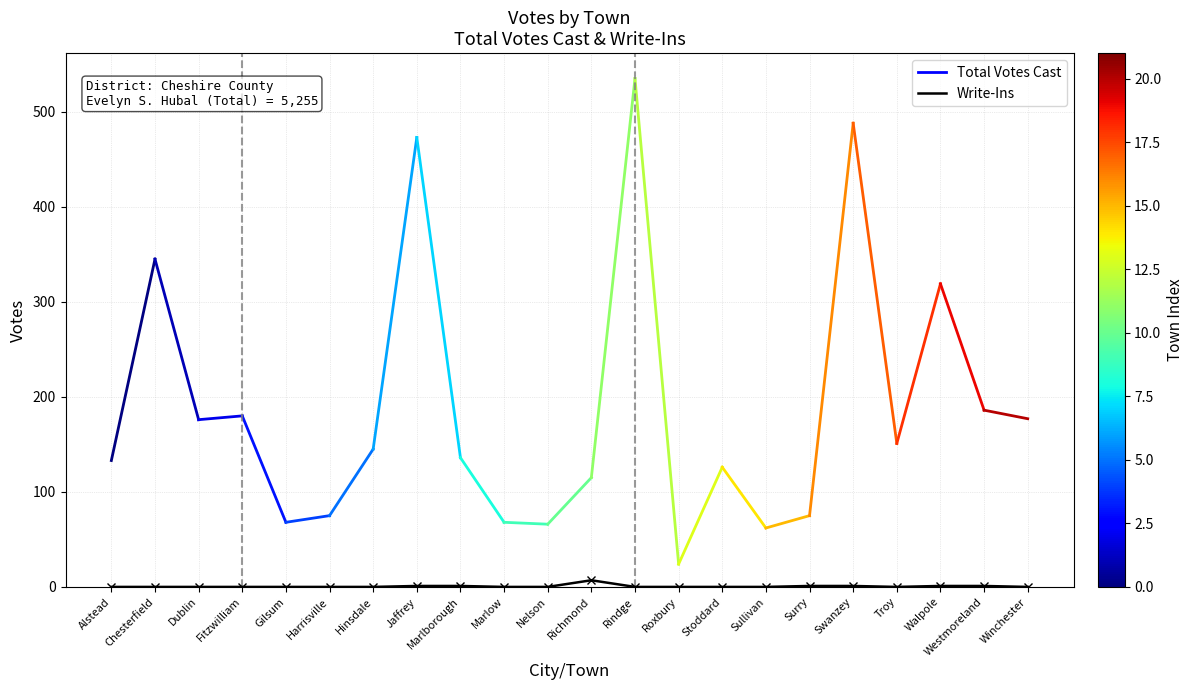

What is the difference between the values at Walpole and Hinsdale?

1